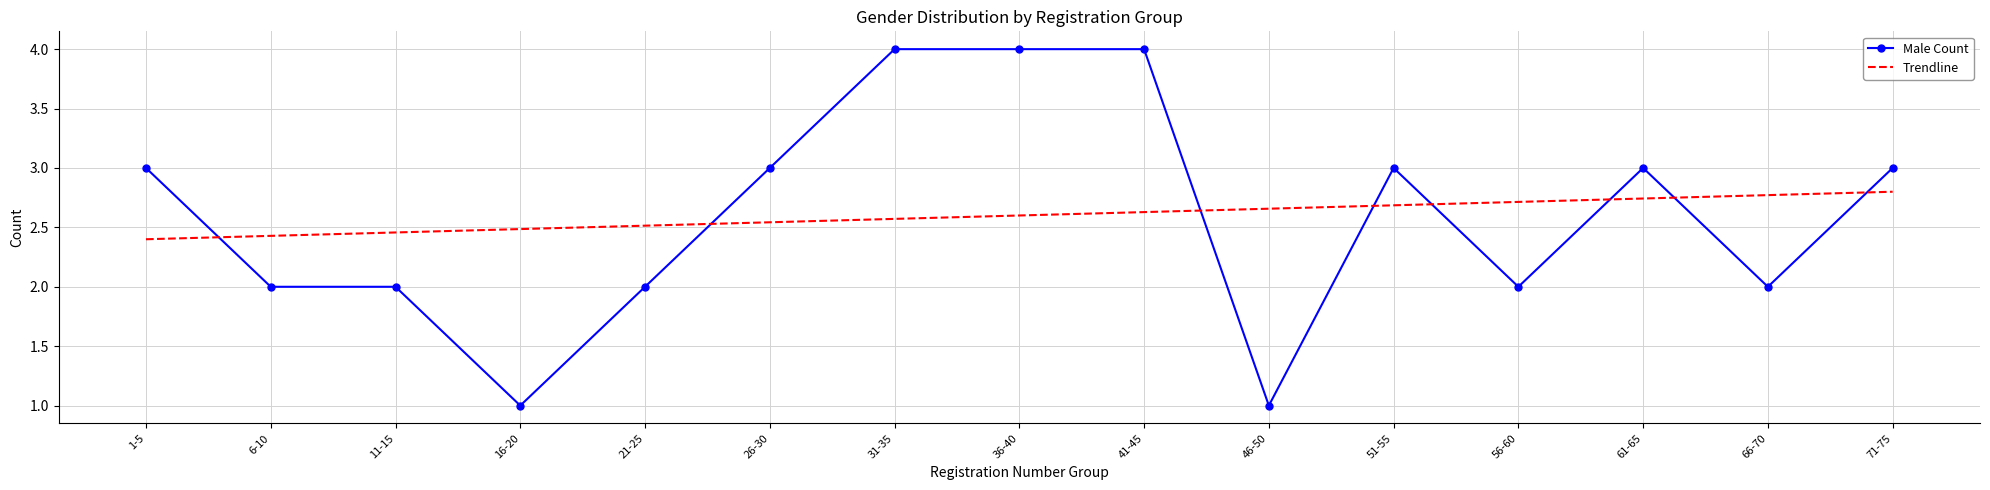

The Male Count series shows 1.0 at 16-20. True or false?

True